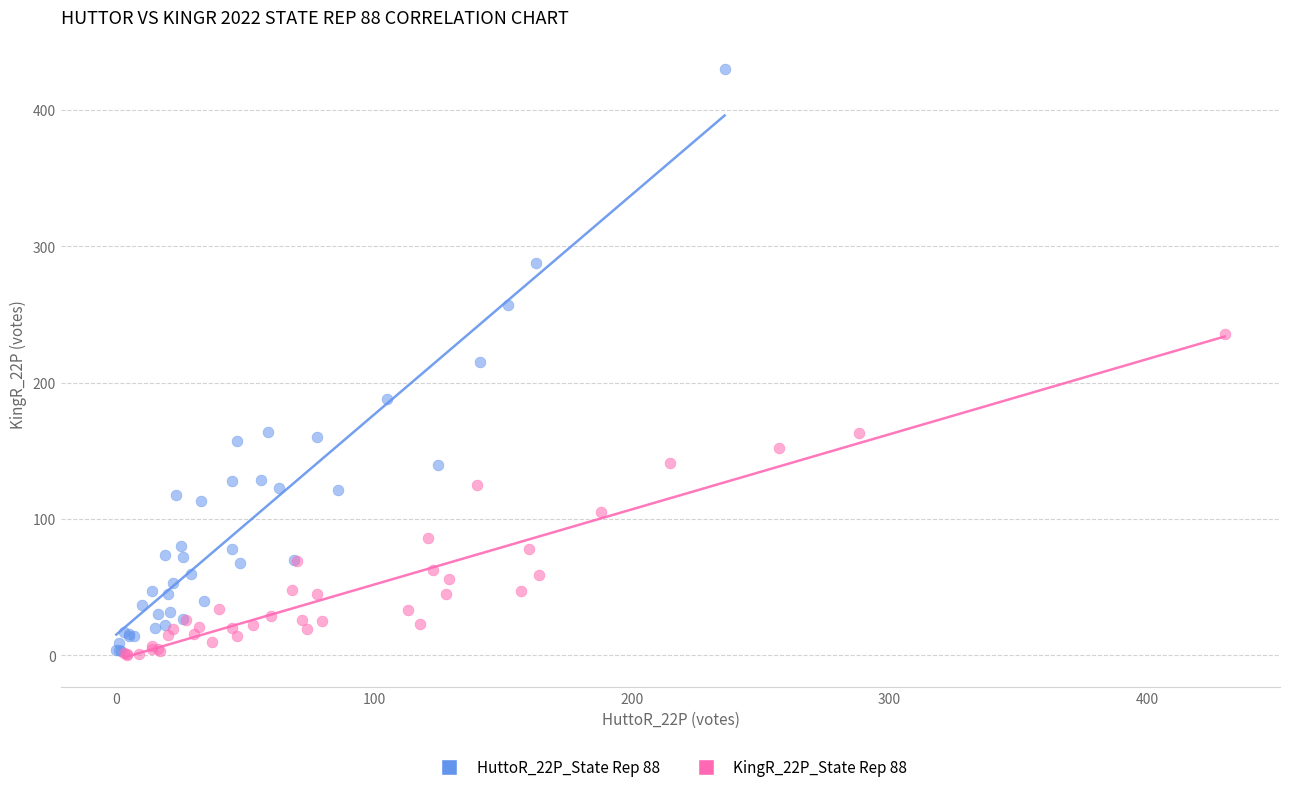

Which series reaches the maximum Y coordinate?

HuttoR_22P_State Rep 88